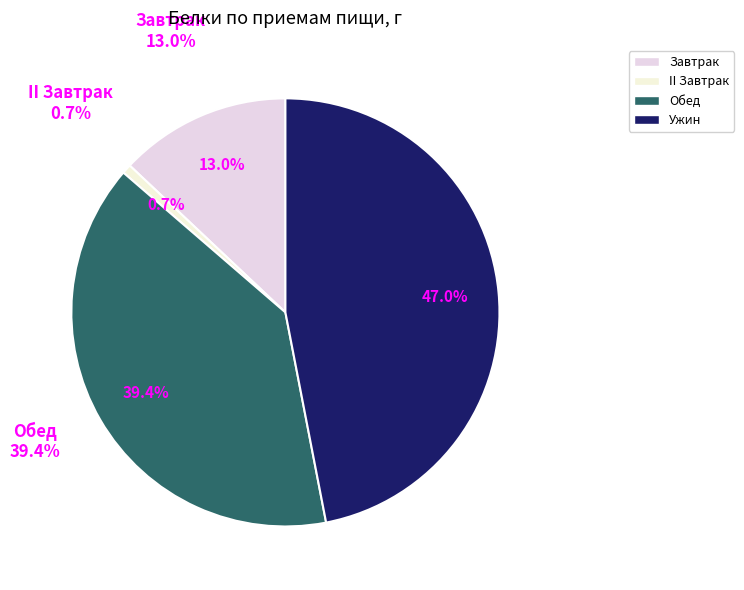

How many segments does this pie chart have?

4